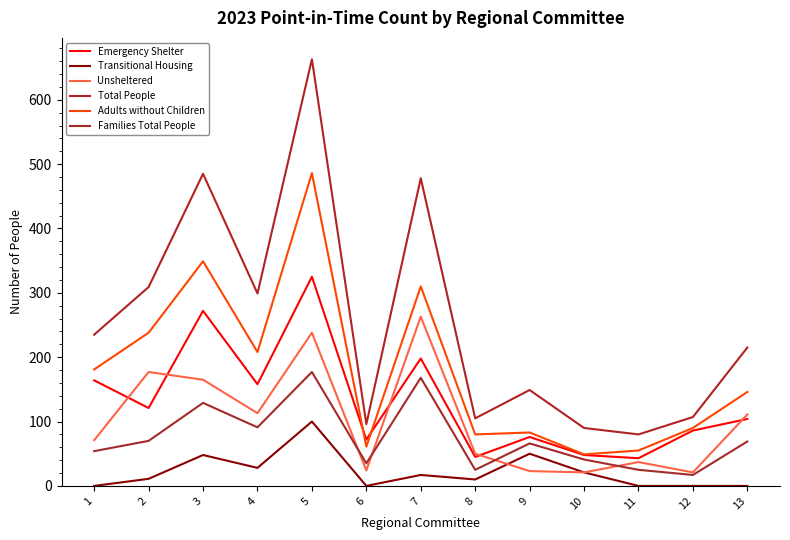

Does the chart display data point markers on the line(s)?

No